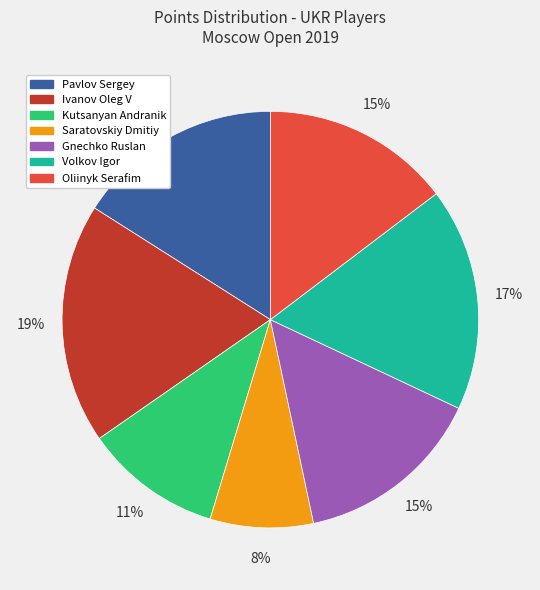

How many slices are in this pie chart?

7